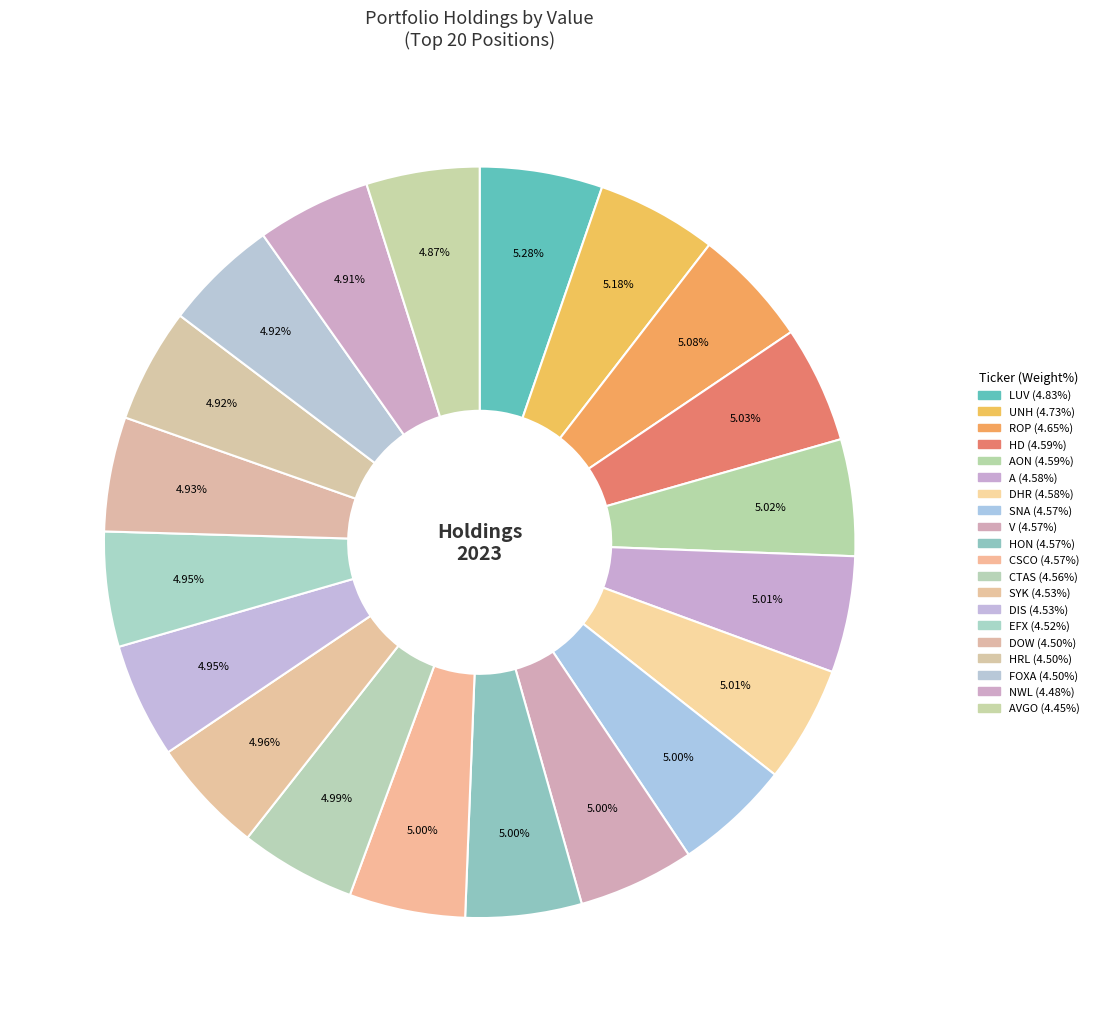

How many slices are in this pie chart?

20